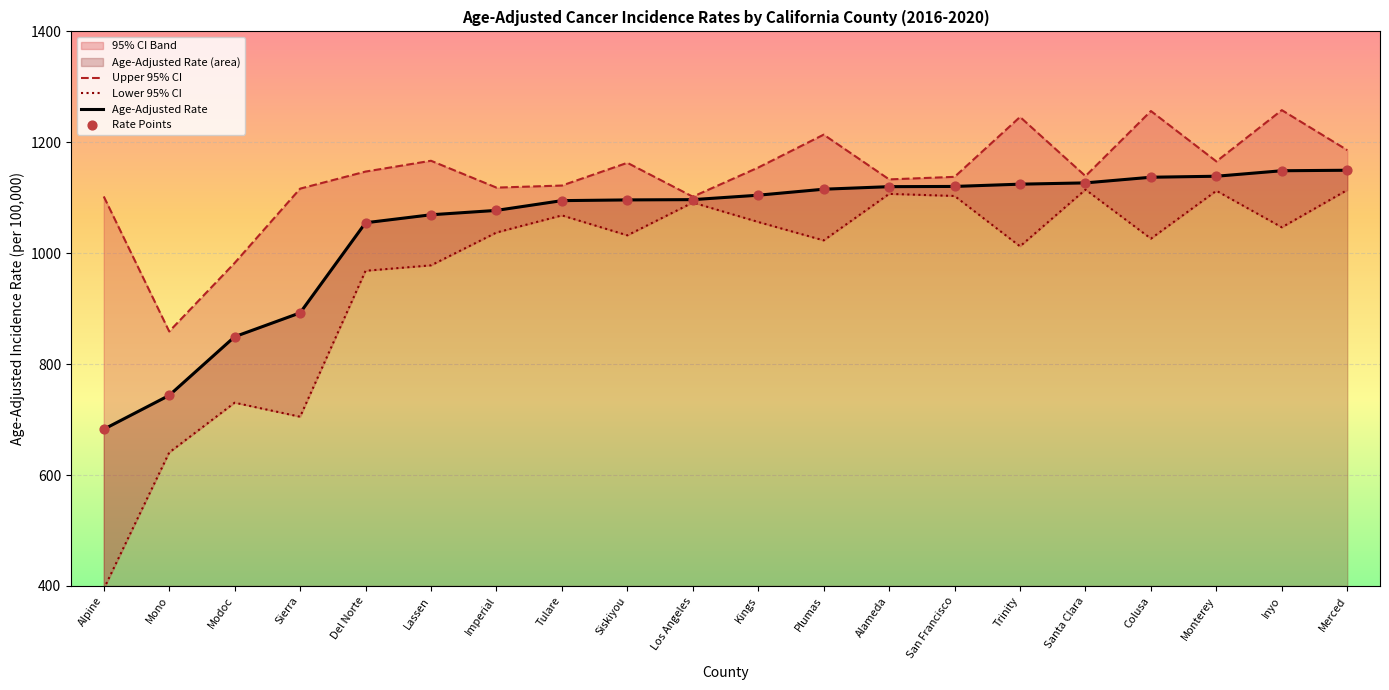

Which series contains the highest Y value?

Upper 95% CI